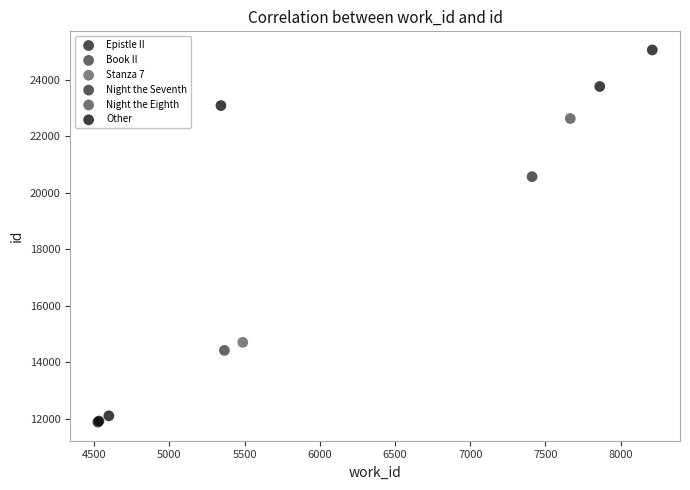

What are all the series names shown in the legend?

Epistle II, Book II, Stanza 7, Night the Seventh, Night the Eighth, Other